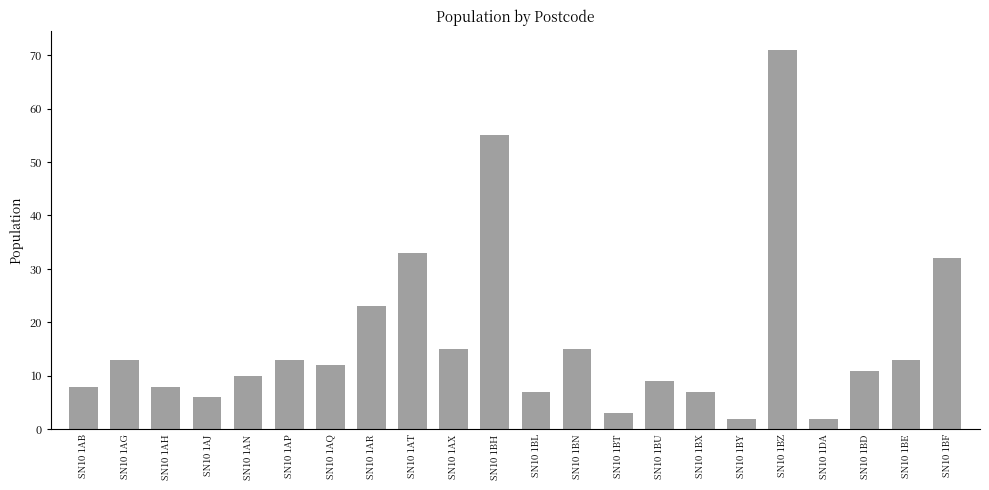

Which category has the highest value across all series?

SN10 1BZ